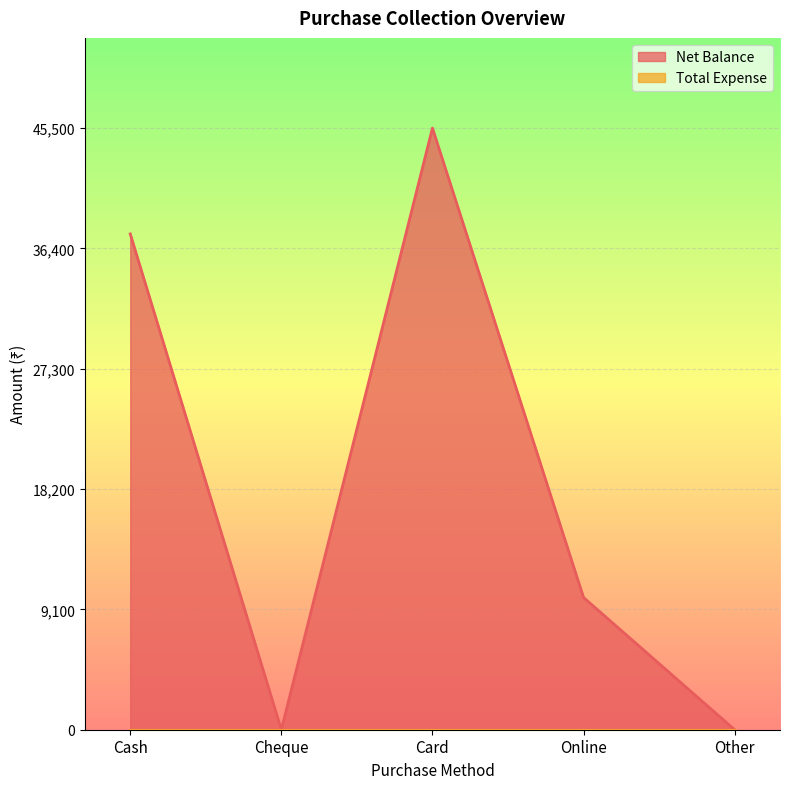

True or false: the data shows 22408 at Cash.

False